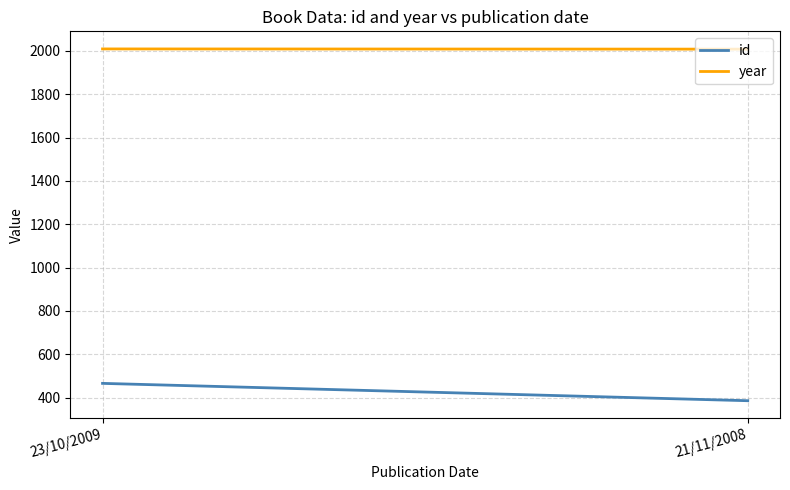

Where is year nearest to the value 2008?

21/11/2008